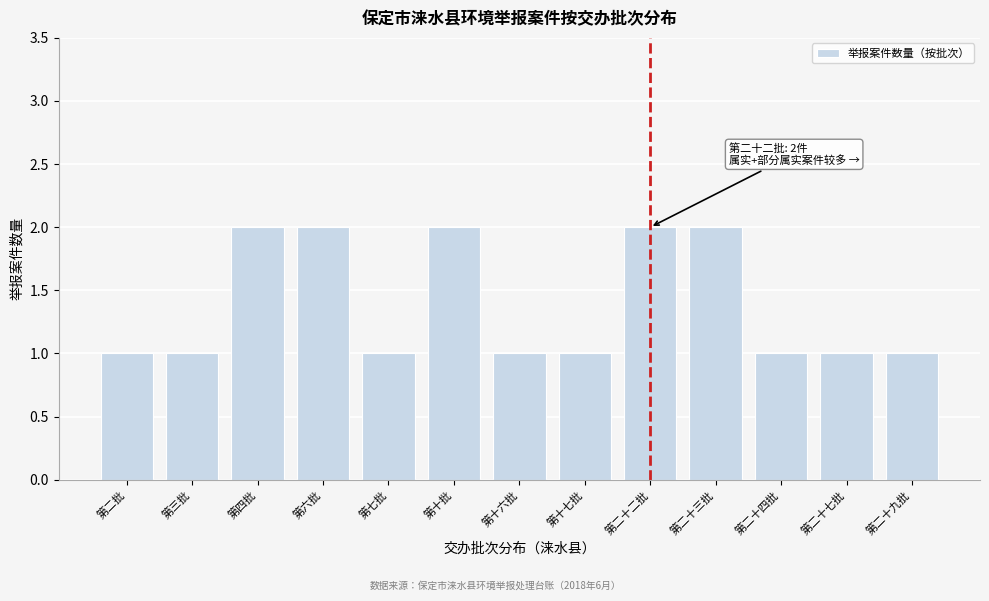

Reading left to right, what are all the values shown in this chart?

第二批=1	第三批=1	第四批=2	第六批=2	第七批=1	第十批=2	第十六批=1	第十七批=1	第二十二批=2	第二十三批=2	第二十四批=1	第二十七批=1	第二十九批=1